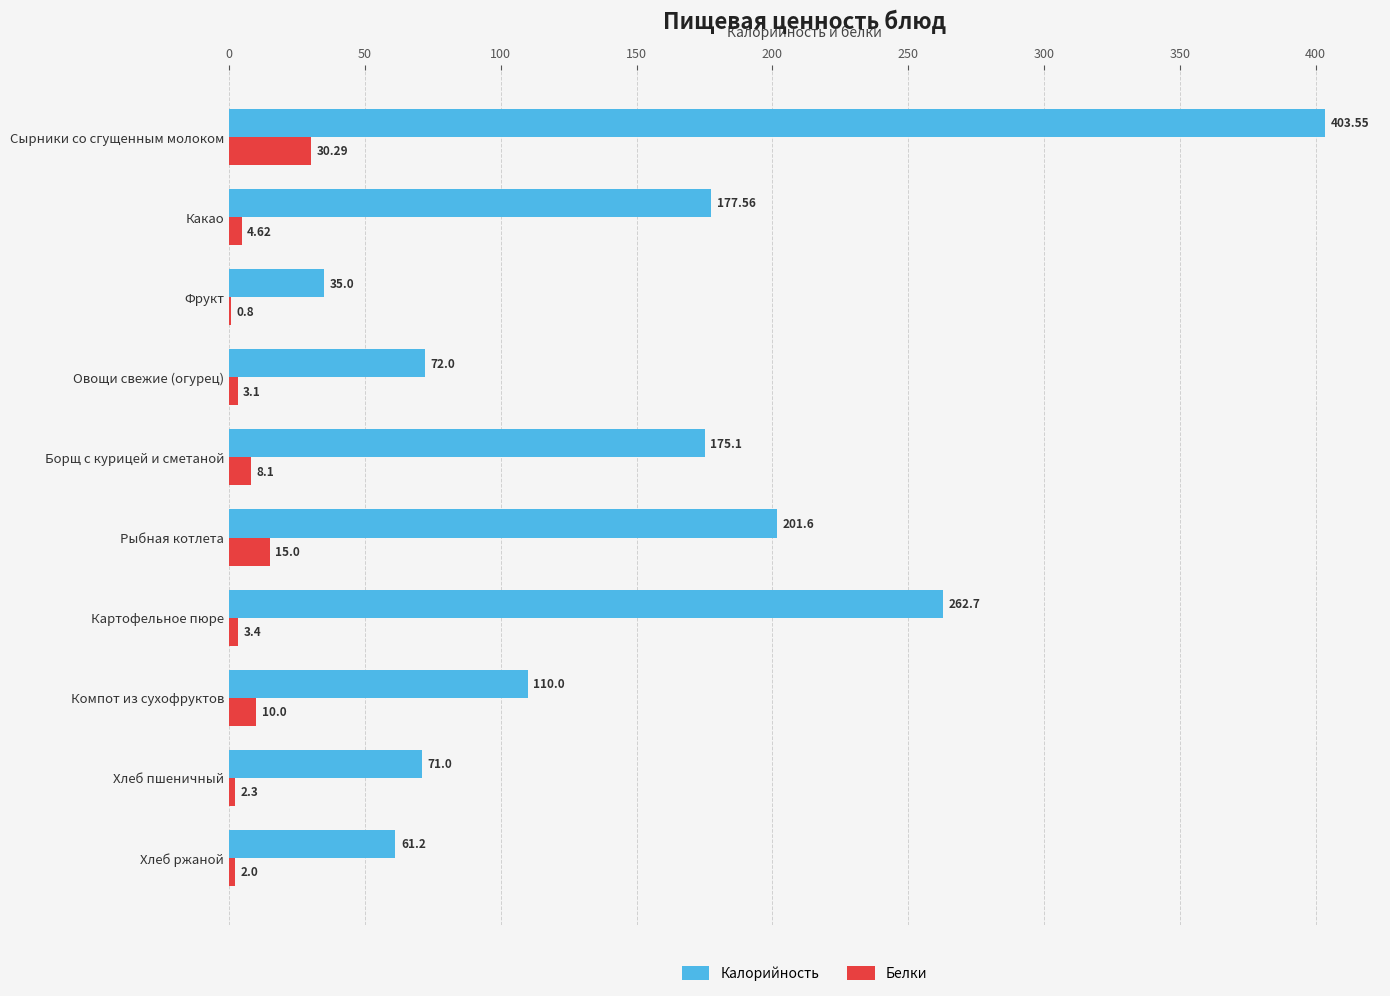

What is the total value across all series at Хлеб пшеничный?

73.3